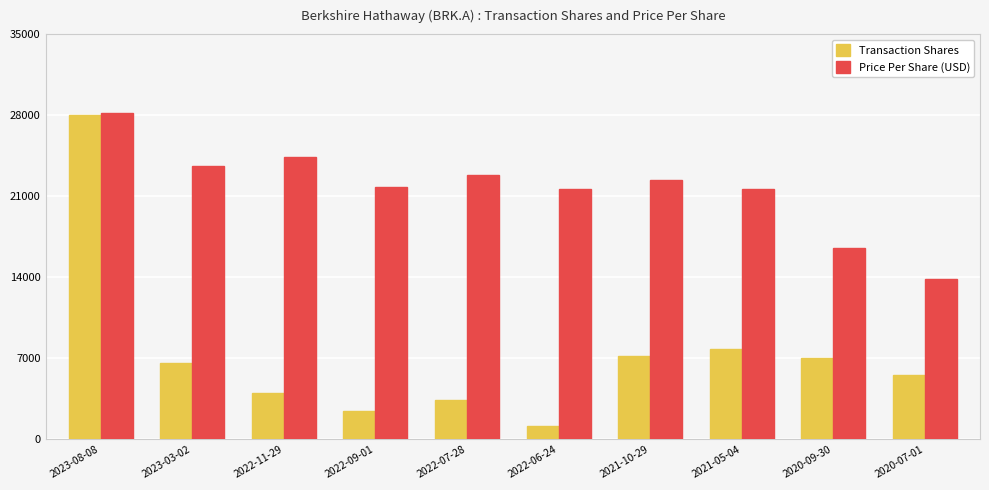

Read the Price Per Share (USD) value at 2021-10-29.

22364.1